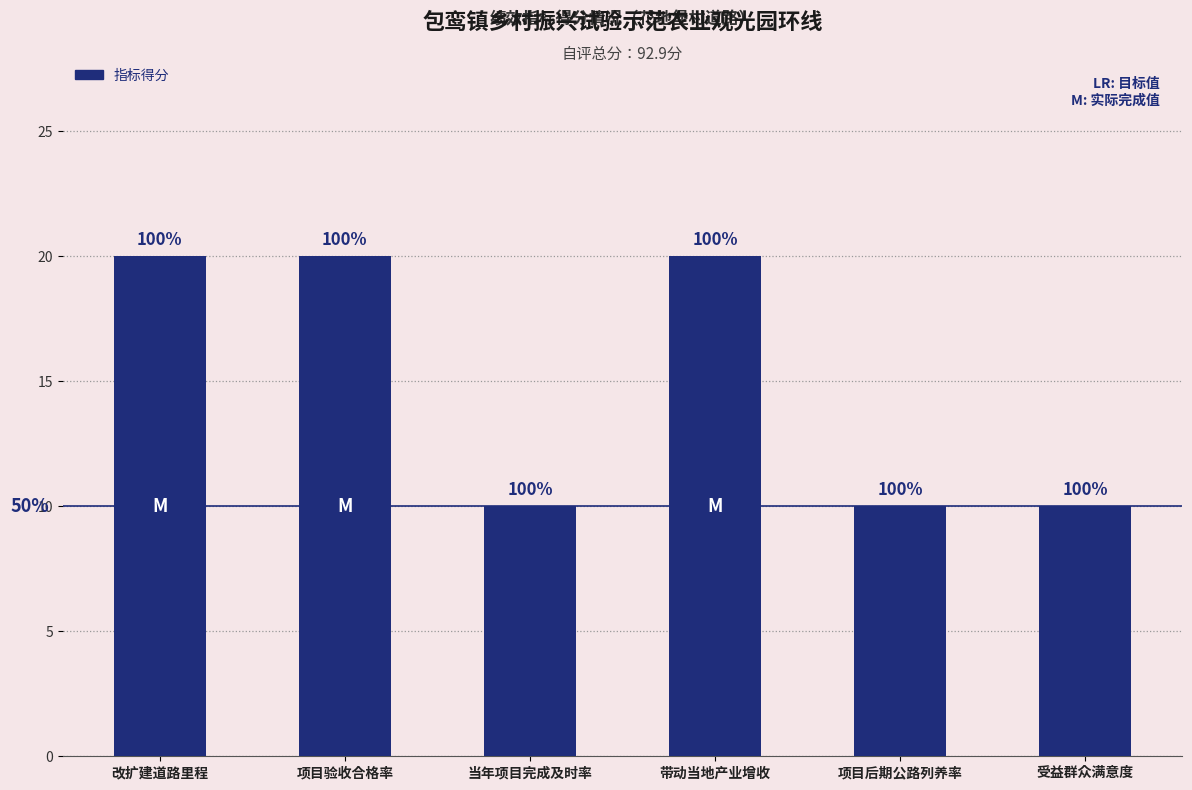

How many bars are there in total?

6